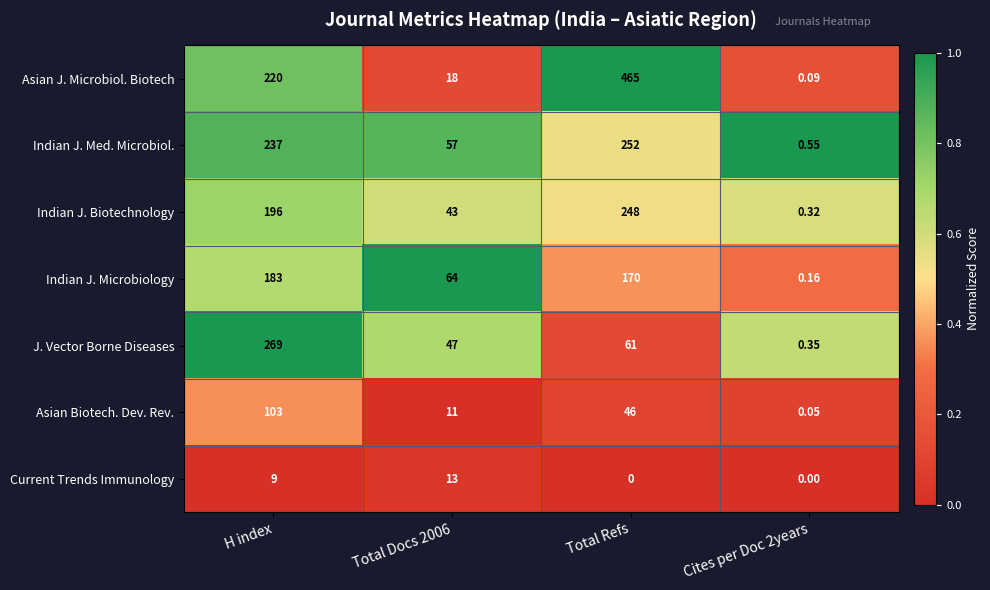

At how many categories does at least one series exceed 0?

4